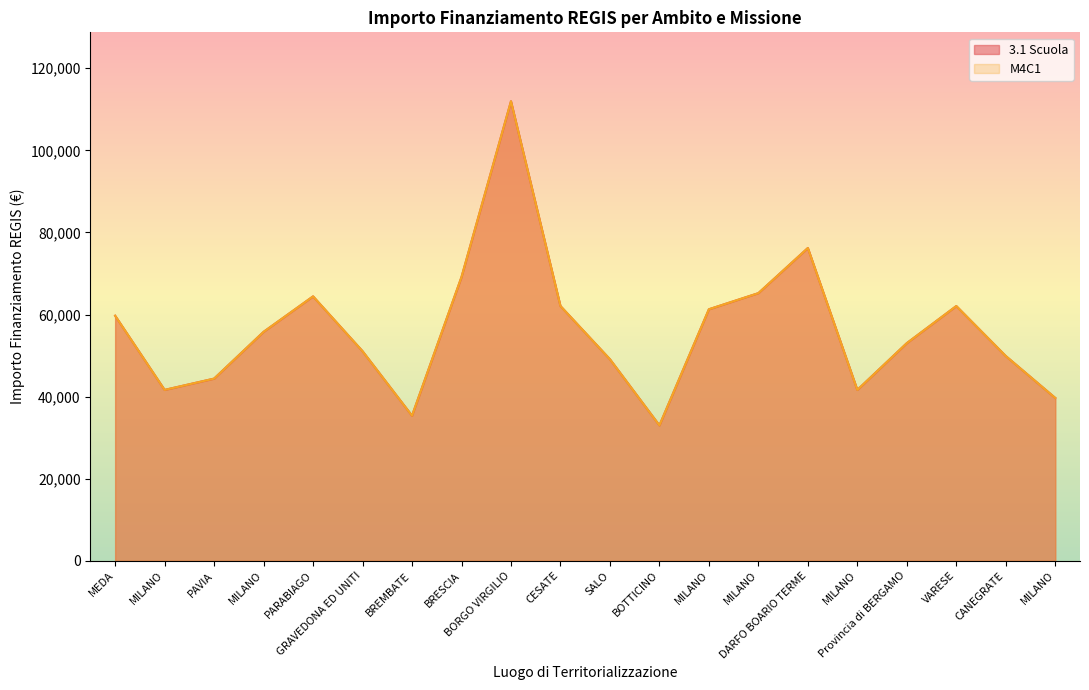

What are all the series names shown in the legend?

3.1 Scuola, M4C1